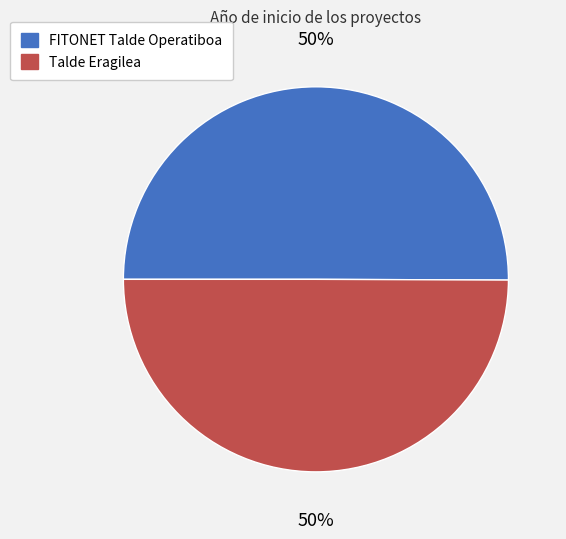

Do Talde Eragilea and FITONET Talde Operatiboa together represent more than half of the pie?

Yes